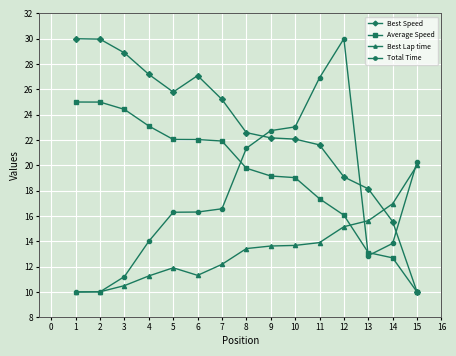

What is the highest value of the Total Time series?

30.0